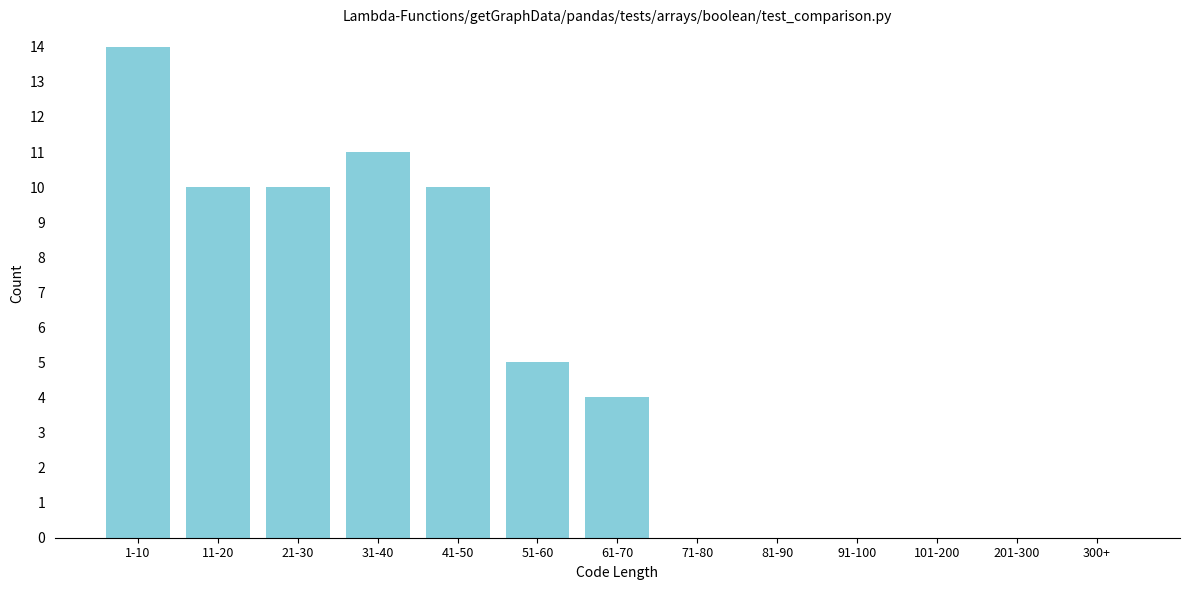

Reading left to right, what are all the values shown in this chart?

1-10=14	11-20=10	21-30=10	31-40=11	41-50=10	51-60=5	61-70=4	71-80=0	81-90=0	91-100=0	101-200=0	201-300=0	300+=0